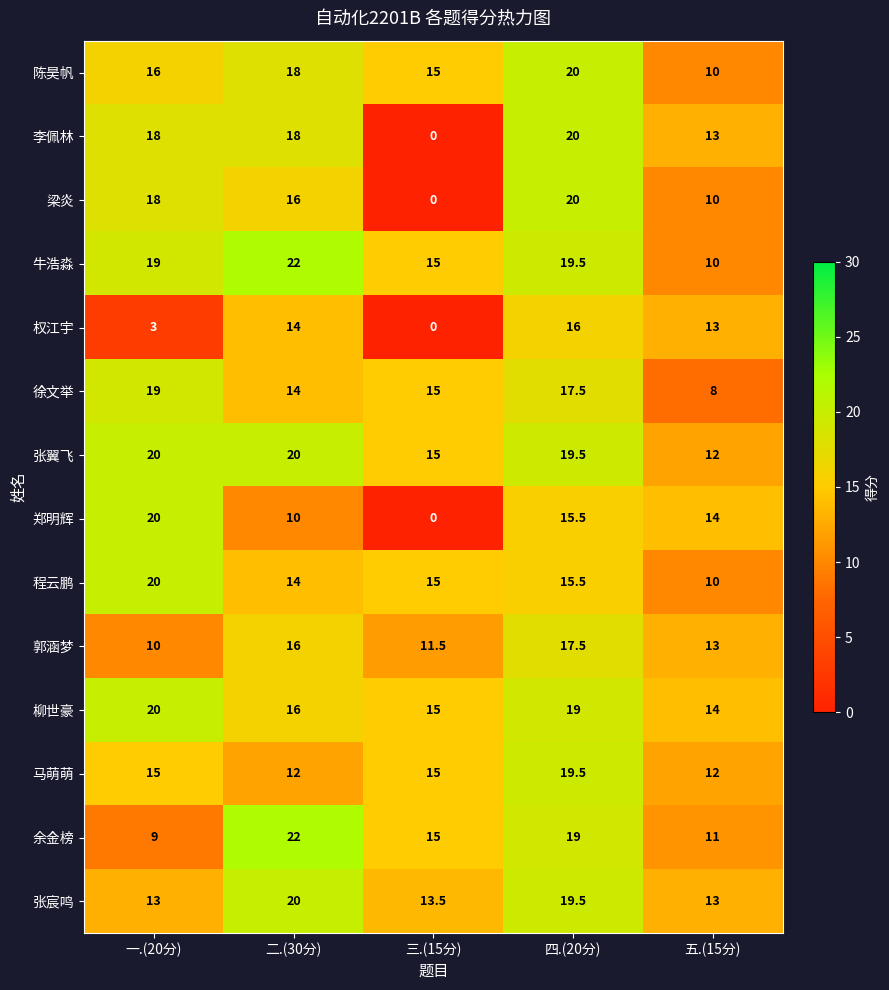

What is the average value of the 余金榜 series?

15.2